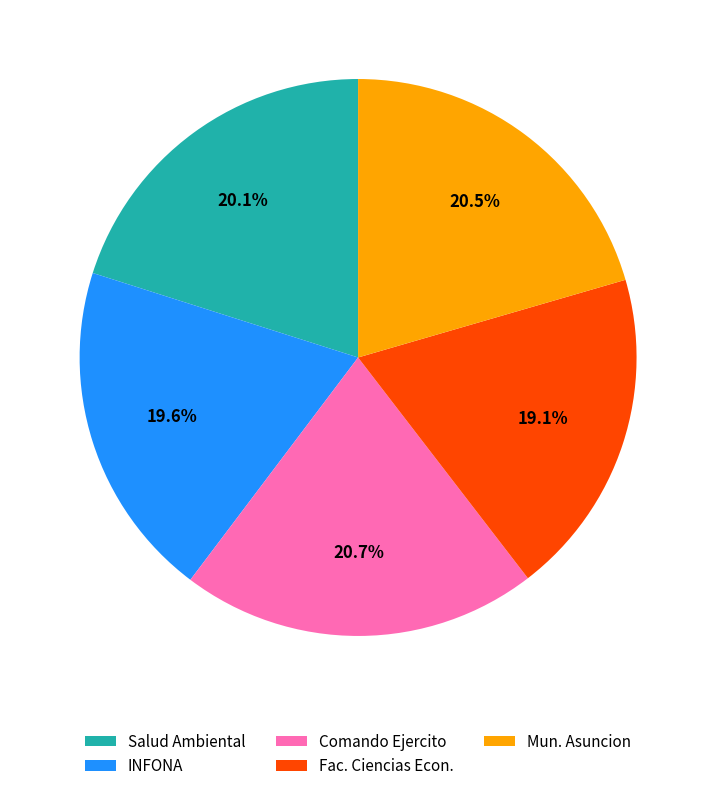

Does Mun. Asuncion account for over 50% of the chart?

No